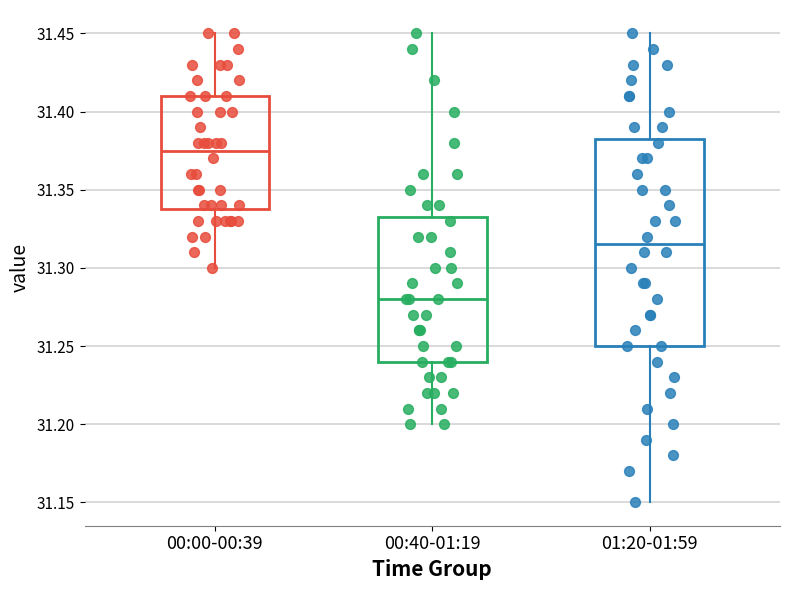

Reading left to right, read every box against the y-axis: the position of its median line, the range the box covers, and the ends of its whiskers. The values are not printed on the chart, so give them approximately, as read against the axis.

00:00-00:39: median 31.375, box 31.340 to 31.410, whiskers 31.300 to 31.450
00:40-01:19: median 31.280, box 31.240 to 31.335, whiskers 31.200 to 31.450
01:20-01:59: median 31.315, box 31.250 to 31.385, whiskers 31.150 to 31.450